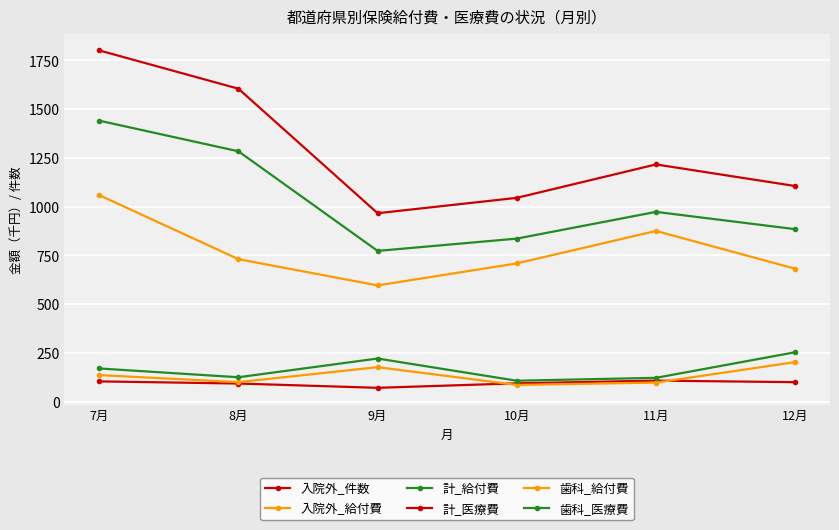

Does the chart have visible grid lines?

Yes